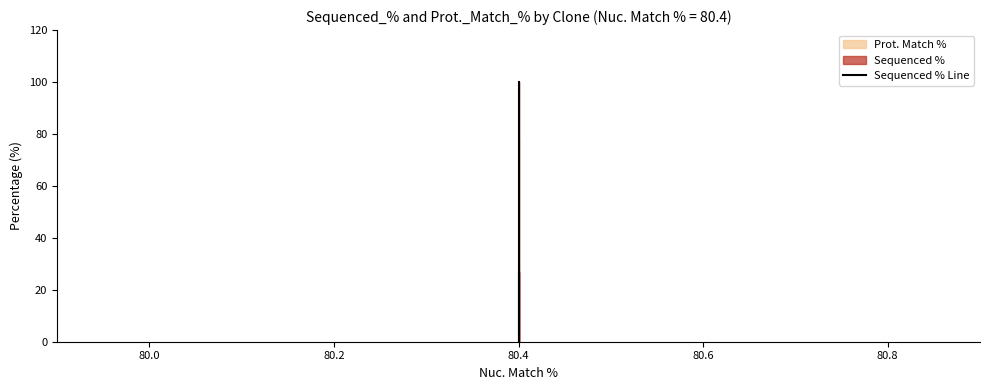

How many values are above zero?

2